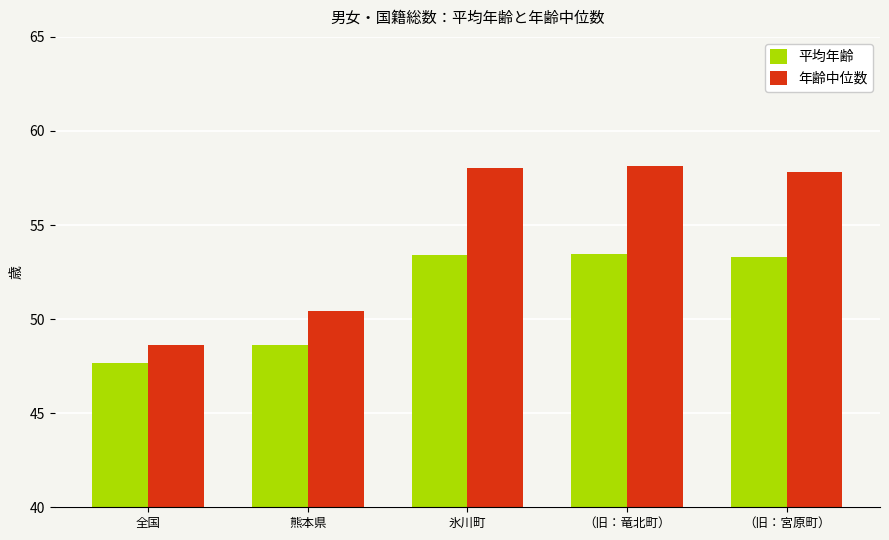

At which label does 平均年齢 reach its minimum?

全国